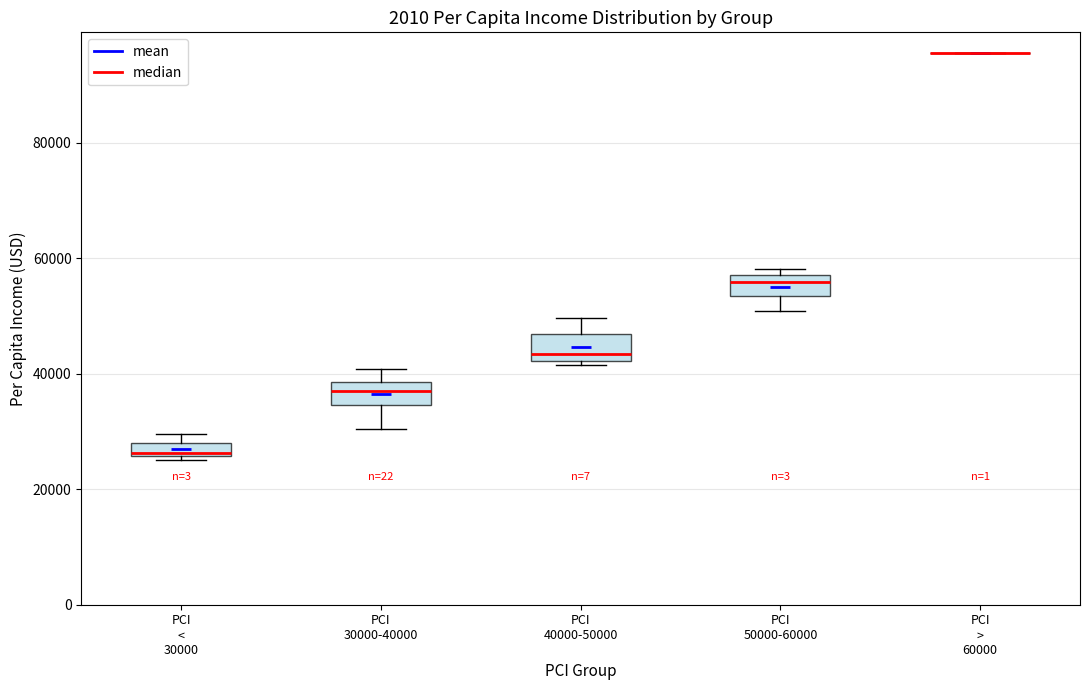

Where is the lower edge of the box for PCI 30000-40000 on the y-axis? The values are not printed on the chart, so give them approximately, as read against the axis.

34000